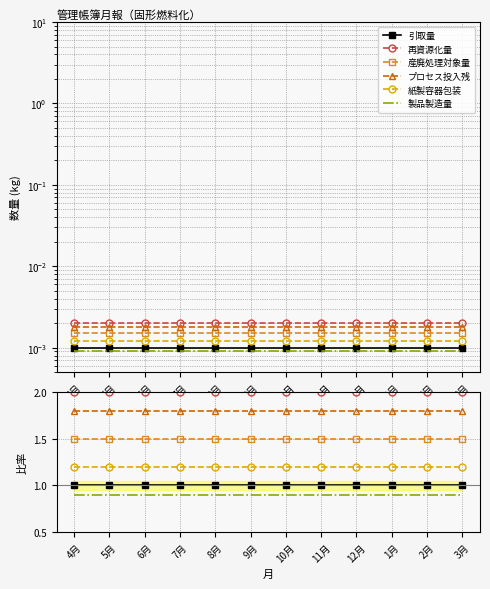

Reading left to right, what are all the values shown in this chart?

引取量: 1.0	1.0	1.0	1.0	1.0	1.0	1.0	1.0	1.0	1.0	1.0	1.0
再資源化量: 2.0	2.0	2.0	2.0	2.0	2.0	2.0	2.0	2.0	2.0	2.0	2.0
産廃処理対象量: 1.5	1.5	1.5	1.5	1.5	1.5	1.5	1.5	1.5	1.5	1.5	1.5
プロセス投入残: 1.8	1.8	1.8	1.8	1.8	1.8	1.8	1.8	1.8	1.8	1.8	1.8
紙製容器包装: 1.2	1.2	1.2	1.2	1.2	1.2	1.2	1.2	1.2	1.2	1.2	1.2
製品製造量: 0.9	0.9	0.9	0.9	0.9	0.9	0.9	0.9	0.9	0.9	0.9	0.9